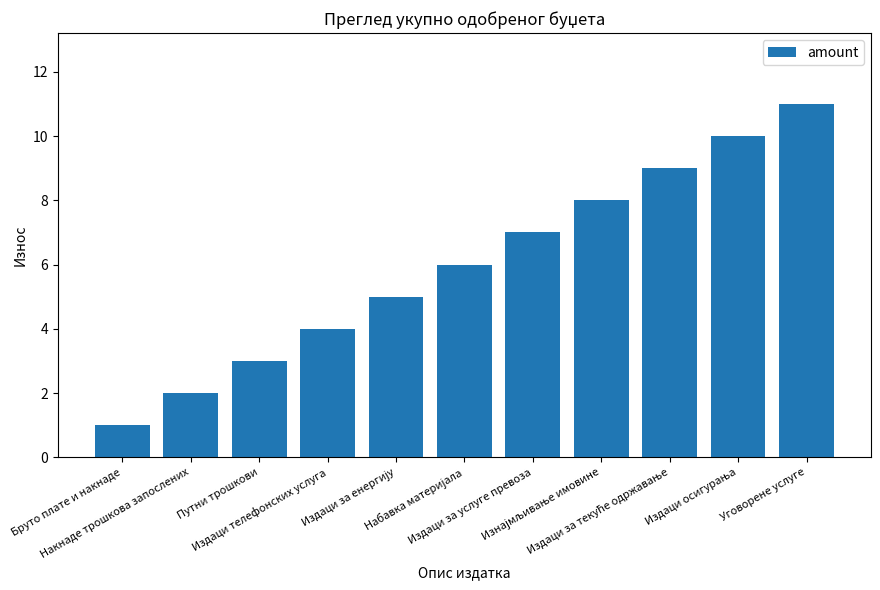

What is the average value?

6